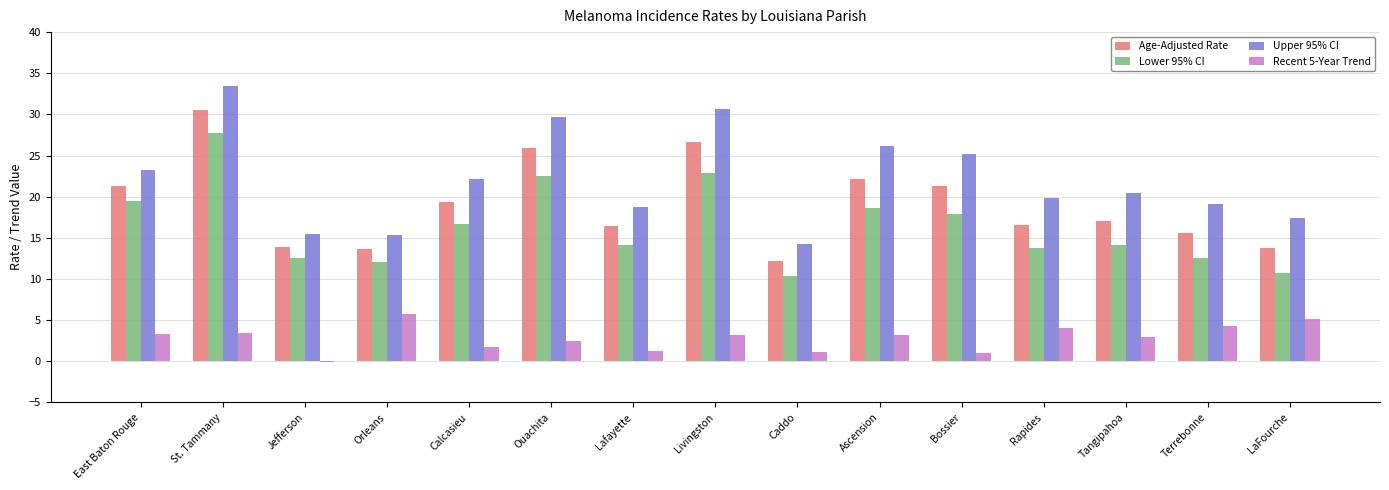

At which label does Lower 95% CI reach its peak?

St. Tammany